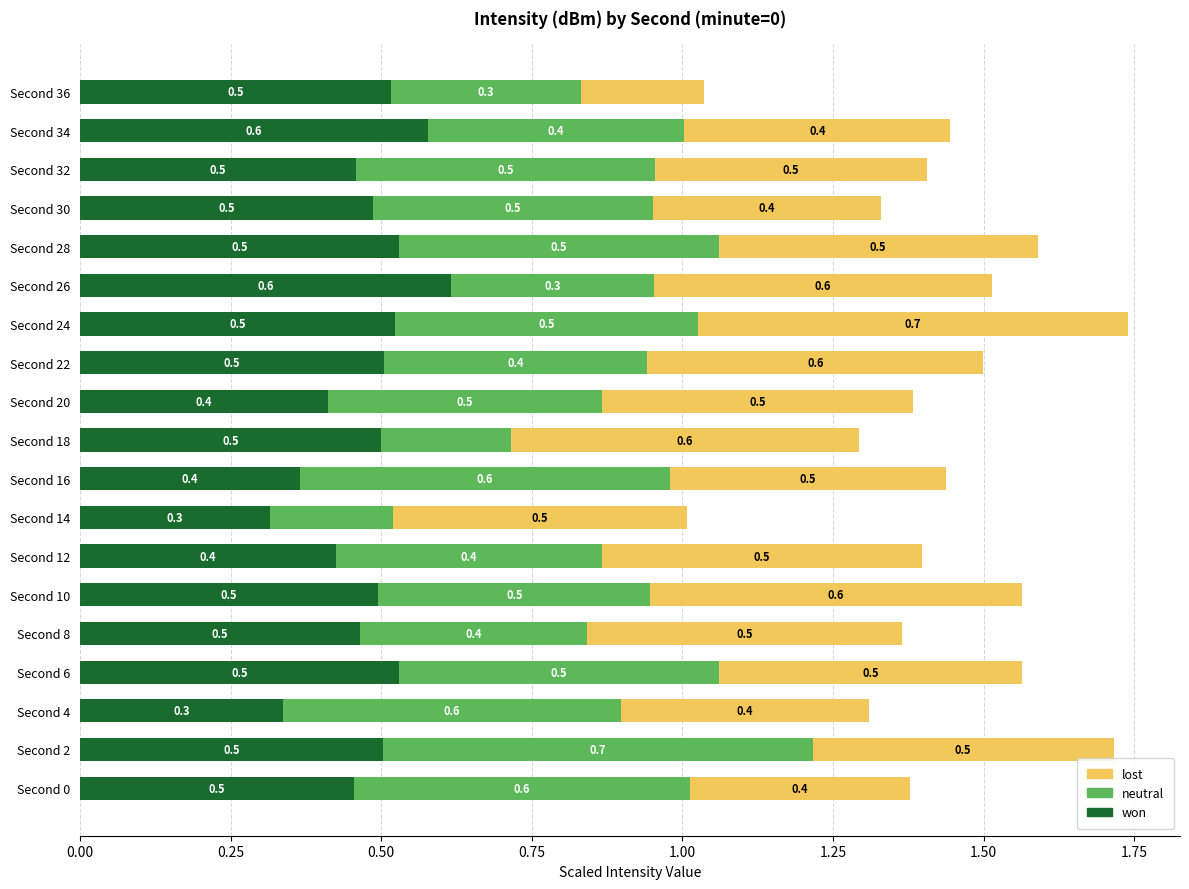

What is the minimum value for won?

0.3